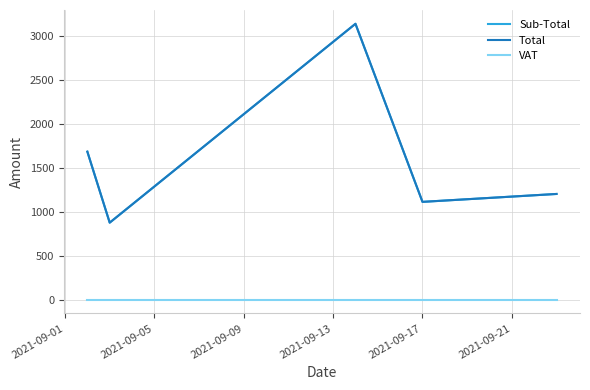

Does the chart have visible grid lines?

Yes